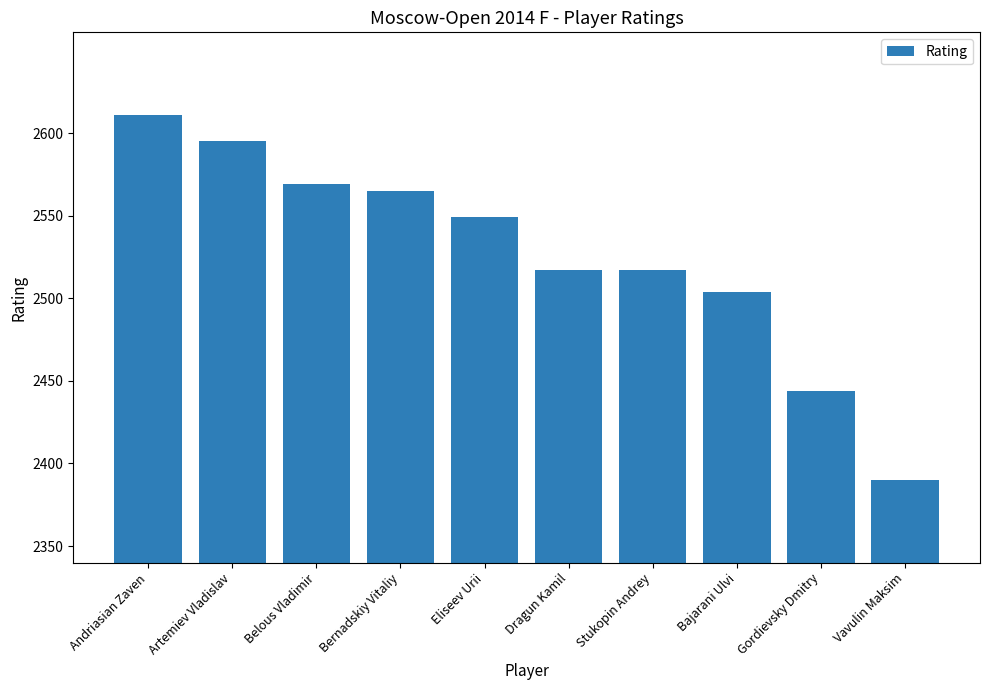

What is the sum of the values at Vavulin Maksim and Andriasian Zaven?

5001